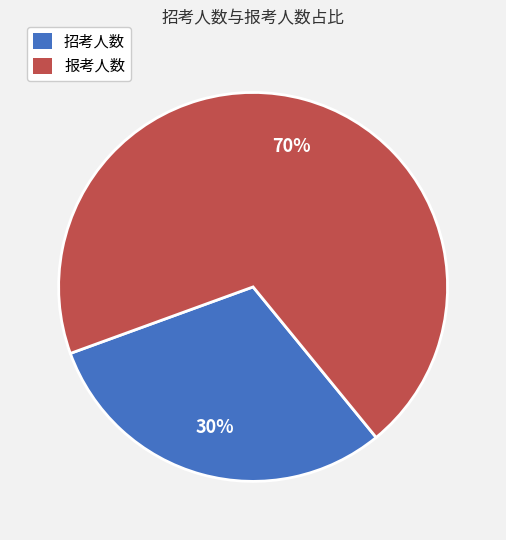

True or false: 报考人数 accounts for 79% of the total.

False